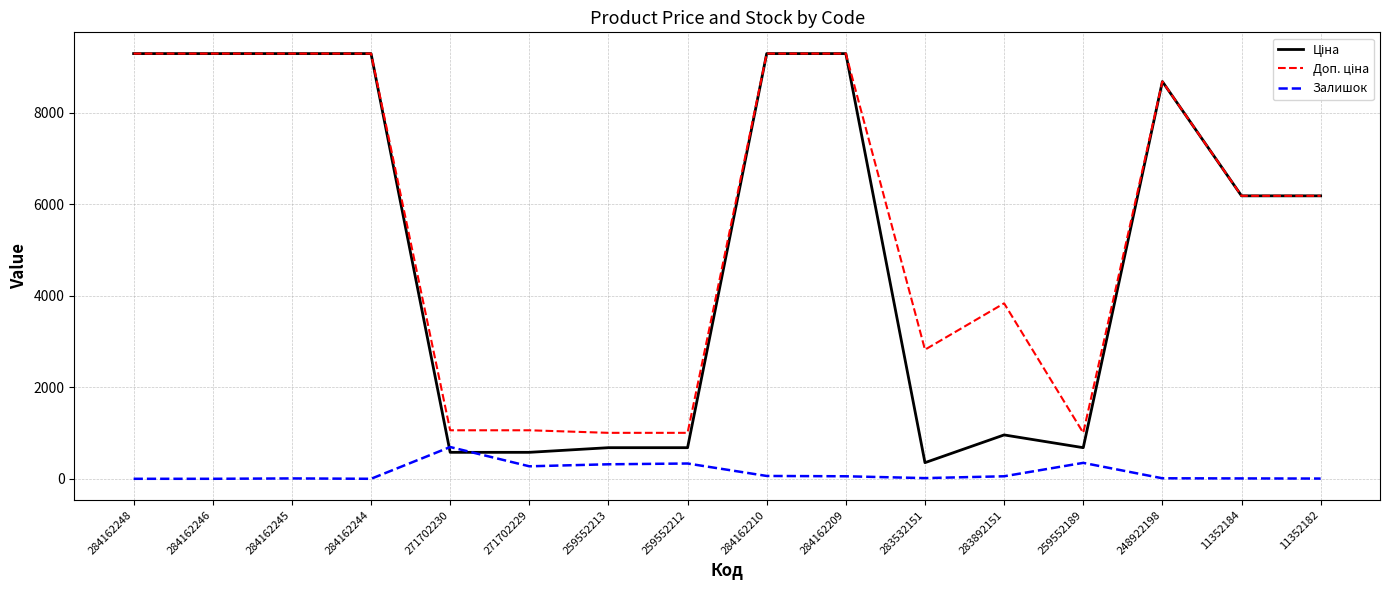

The Залишок series shows 11.0 at 248922198. True or false?

True